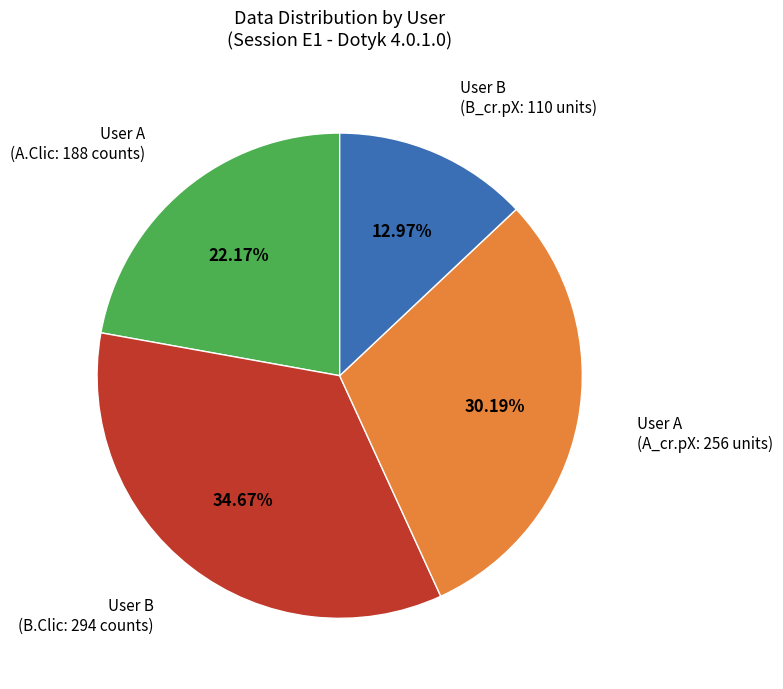

Does any single category account for the majority?

No